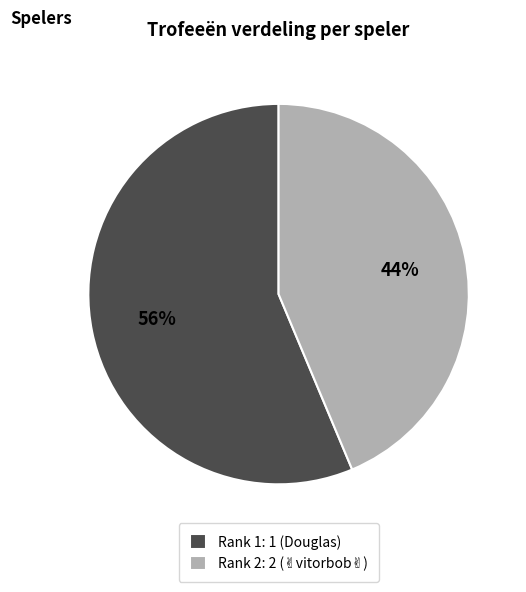

How many slices are in this pie chart?

2